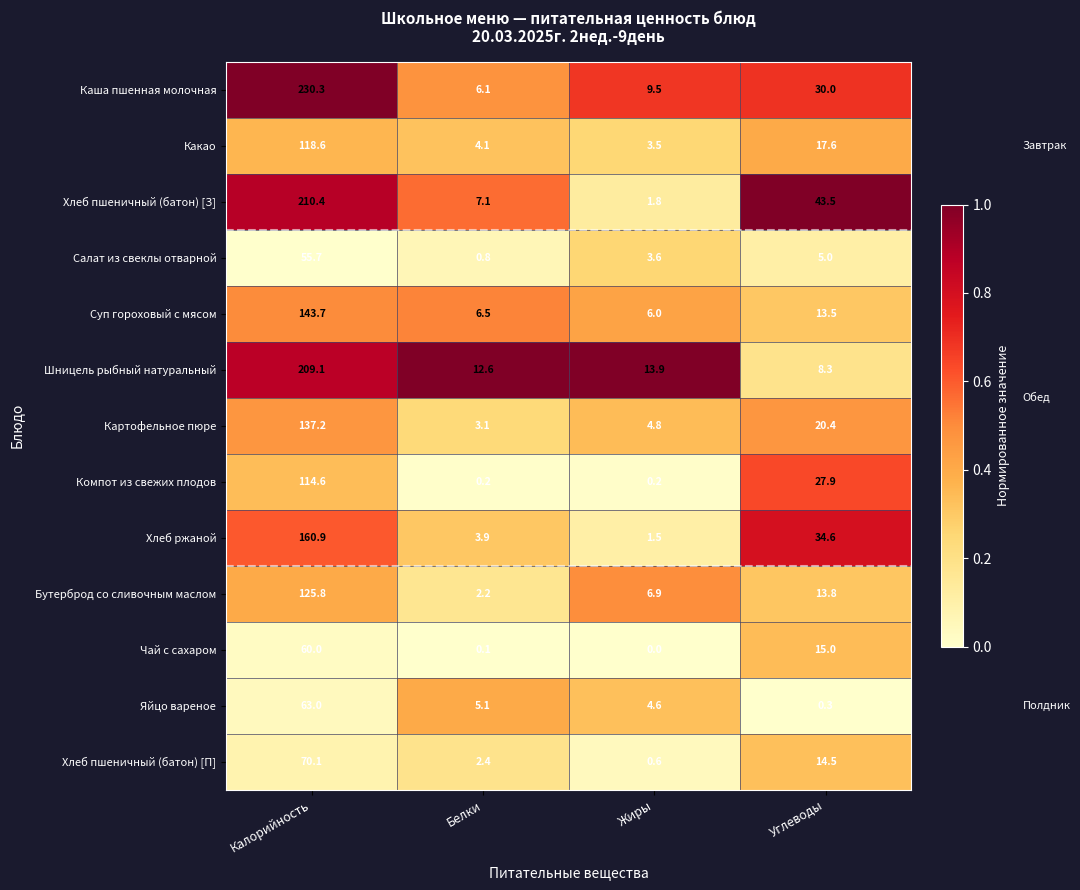

Rank the series at Калорийность from highest to lowest value.

Каша пшенная молочная, Хлеб пшеничный (батон) [З], Шницель рыбный натуральный, Хлеб ржаной, Суп гороховый с мясом, Картофельное пюре, Бутерброд со сливочным маслом, Какао, Компот из свежих плодов, Хлеб пшеничный (батон) [П], Яйцо вареное, Чай с сахаром, Салат из свеклы отварной